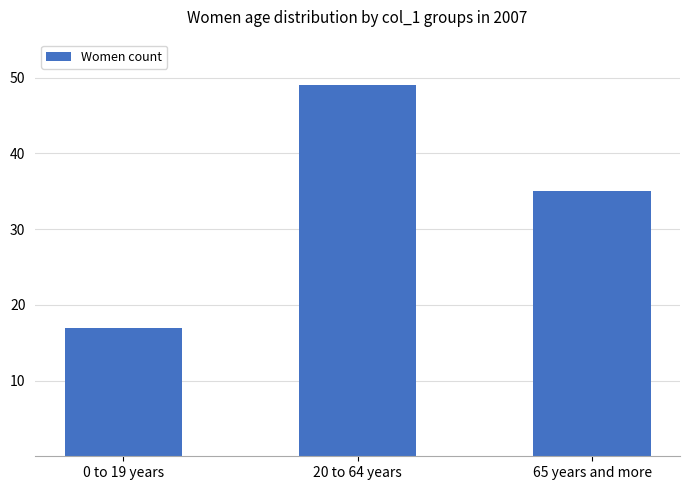

What is the sum of the values at 65 years and more and 0 to 19 years?

52